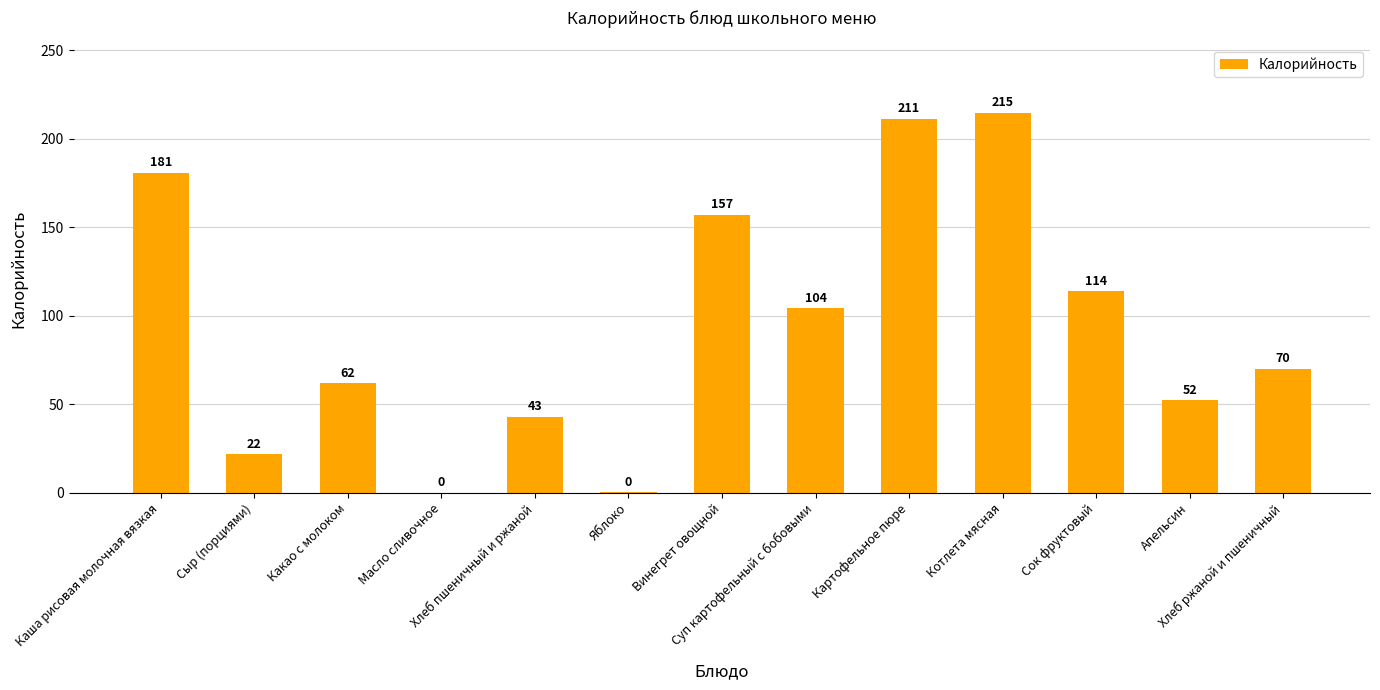

What is the maximum value shown in the chart?

214.5